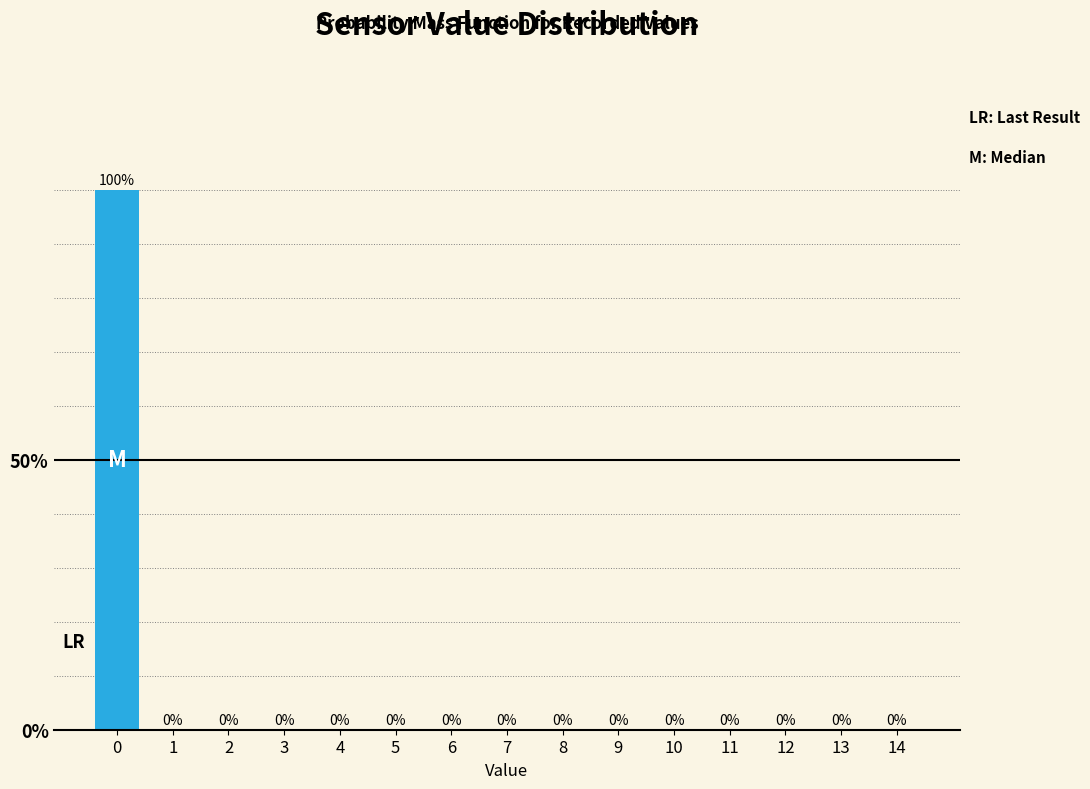

Reading left to right, what are all the values shown in this chart?

0=100	1=0	2=0	3=0	4=0	5=0	6=0	7=0	8=0	9=0	10=0	11=0	12=0	13=0	14=0